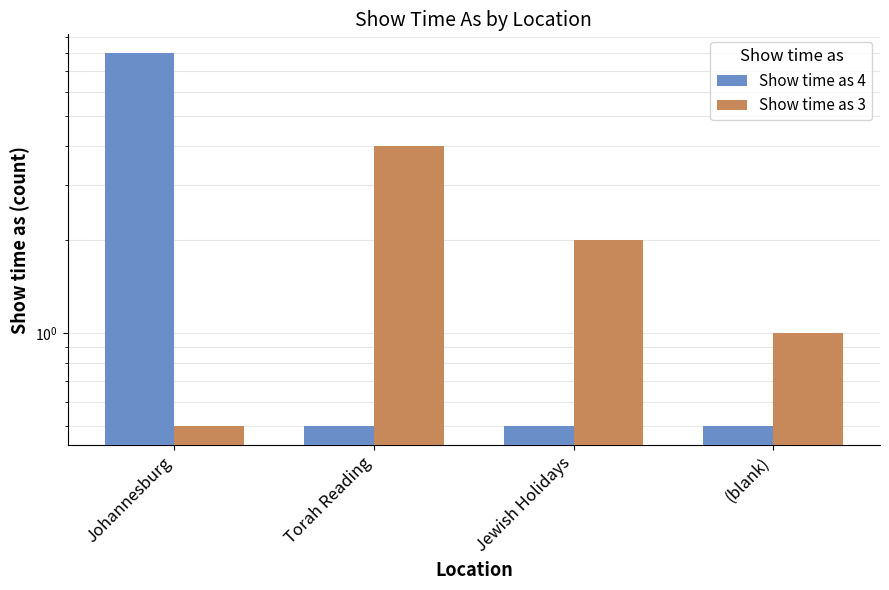

Between (blank) and Jewish Holidays, which is larger?

(blank)